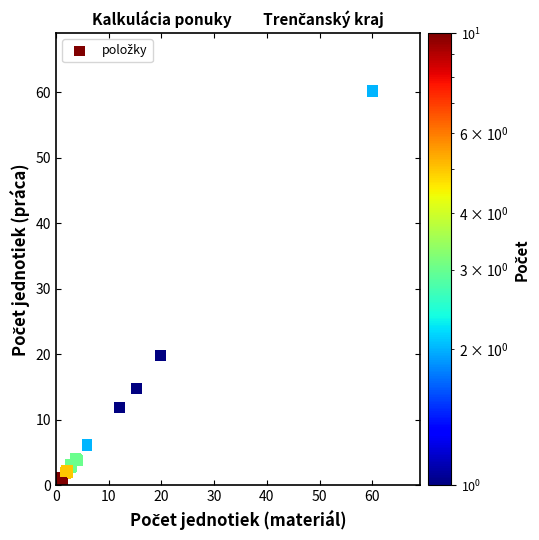

What Y value in the scatter plot is closest to 30?

19.8